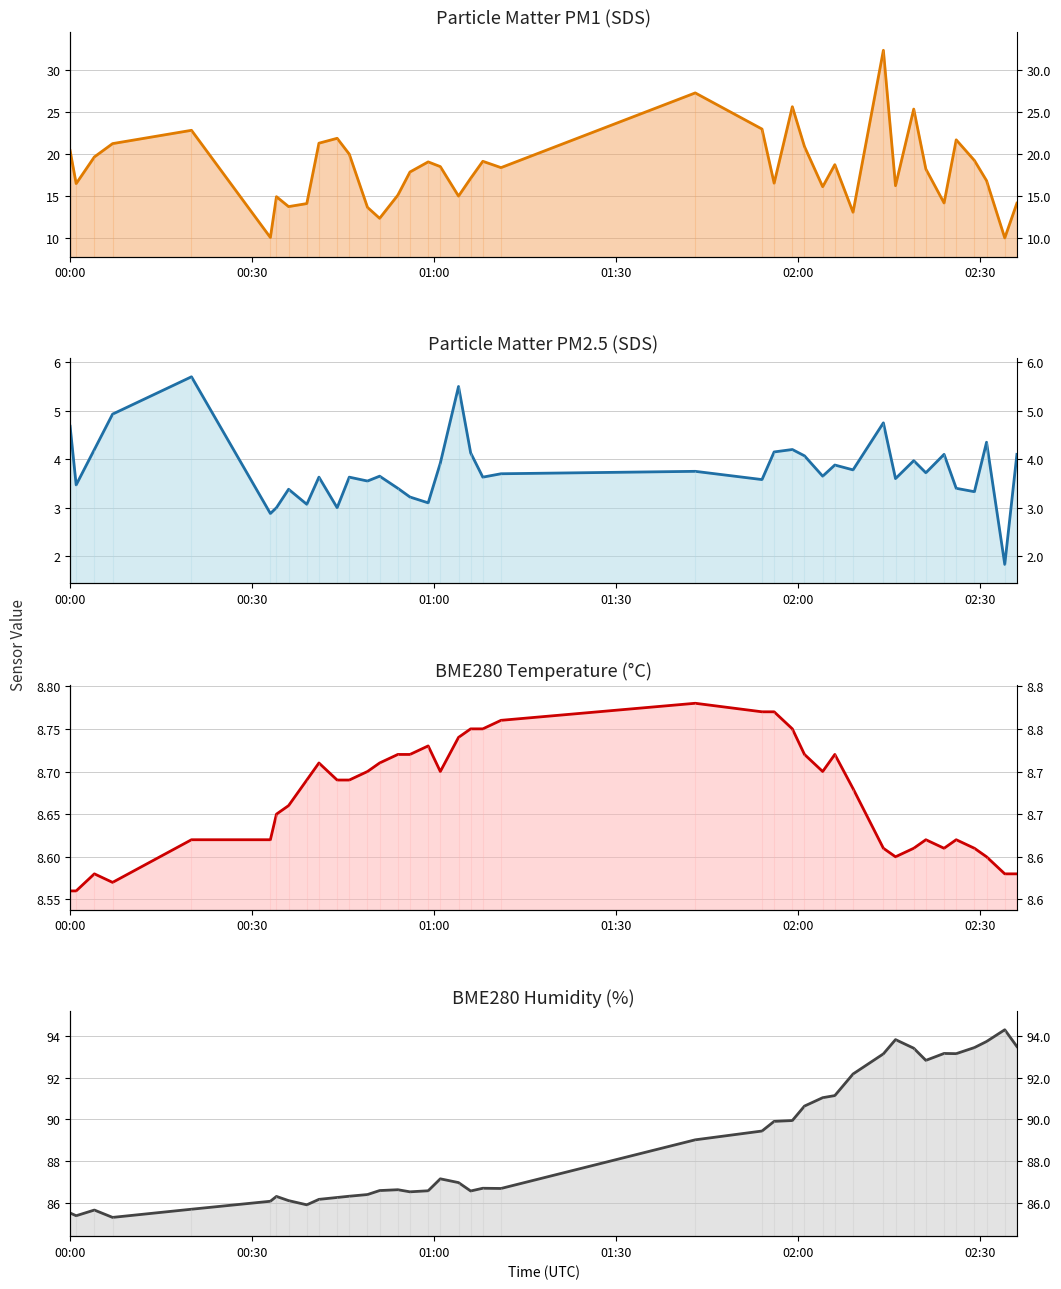

True or false: SDS_P1 line and BME280_temperature line cross at least once.

False